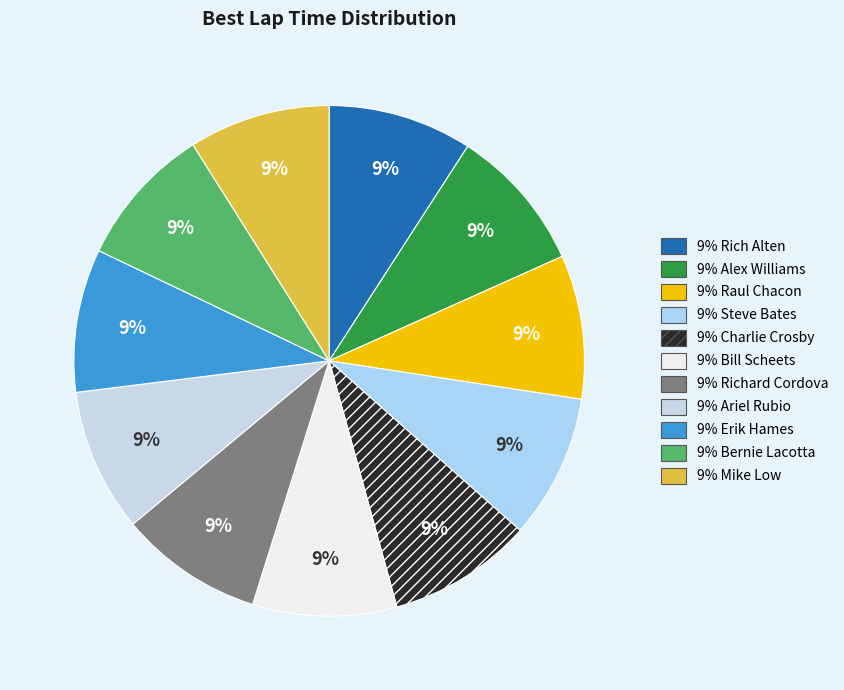

Count the number of slices in the pie.

11